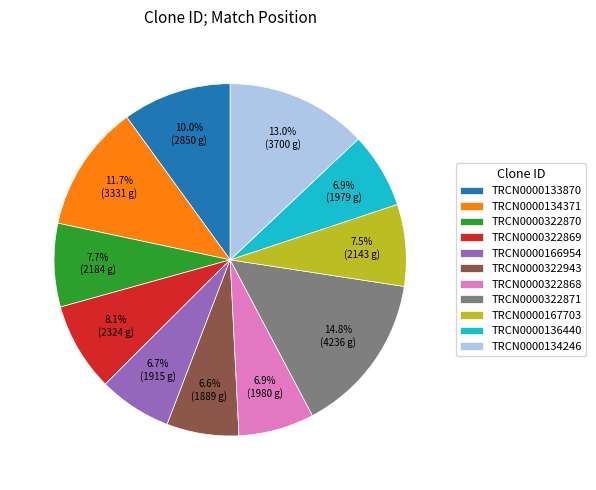

Between TRCN0000322870 and TRCN0000134246, which is larger?

TRCN0000134246